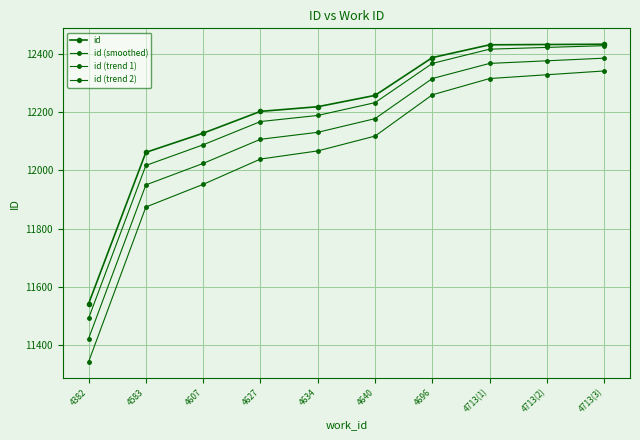

Where does the id (smoothed) series first go above 12233?

4696